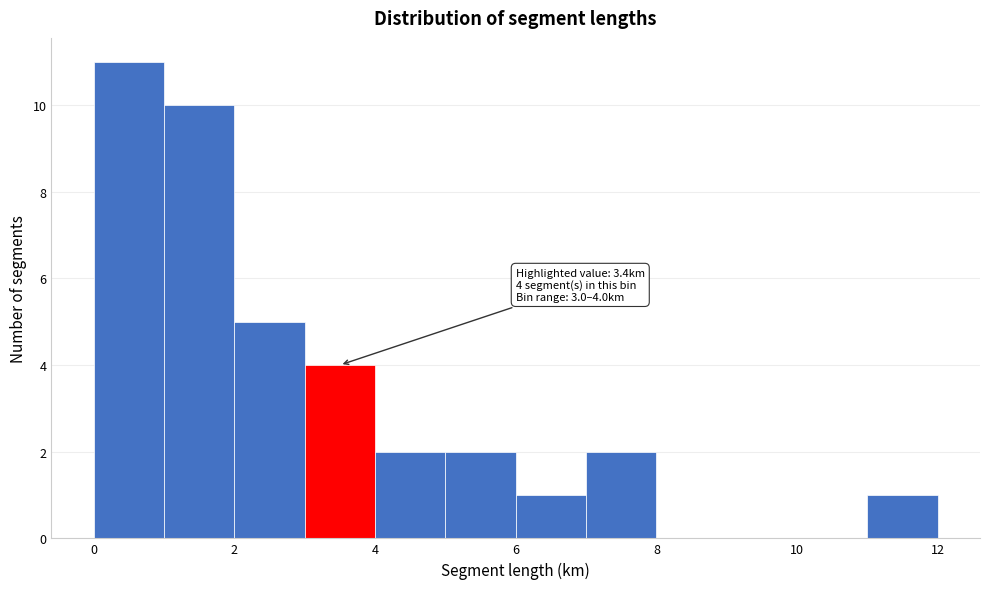

Over which range of the x-axis is the bar tallest?

0 to 1